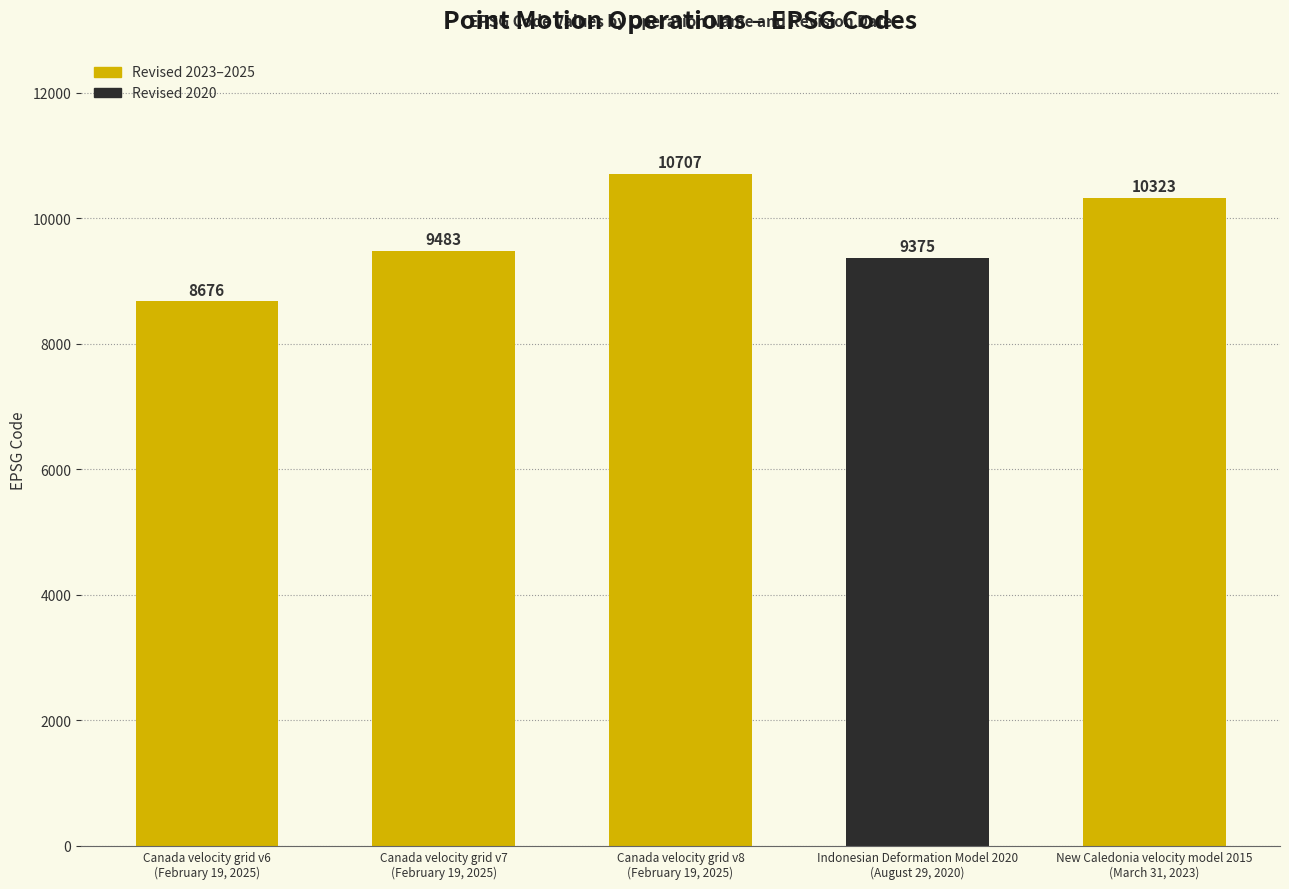

Which label corresponds to the smallest value in the chart?

Canada velocity grid v6